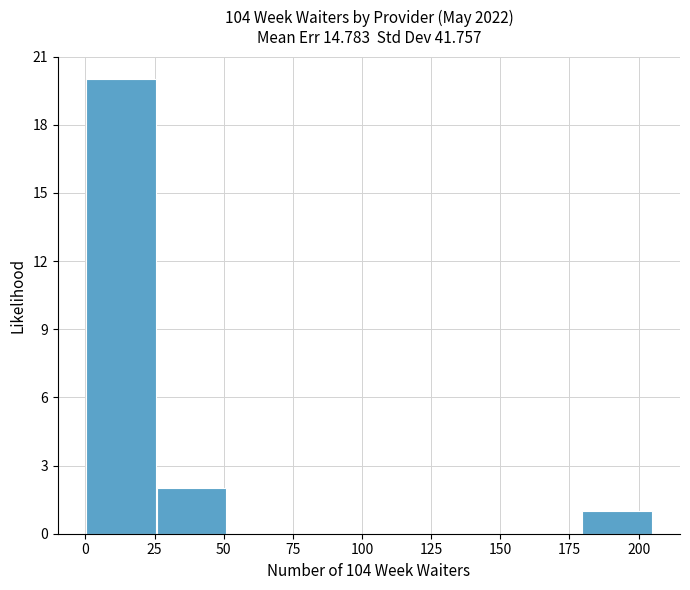

Over which range of the x-axis is the bar tallest?

0 to 25